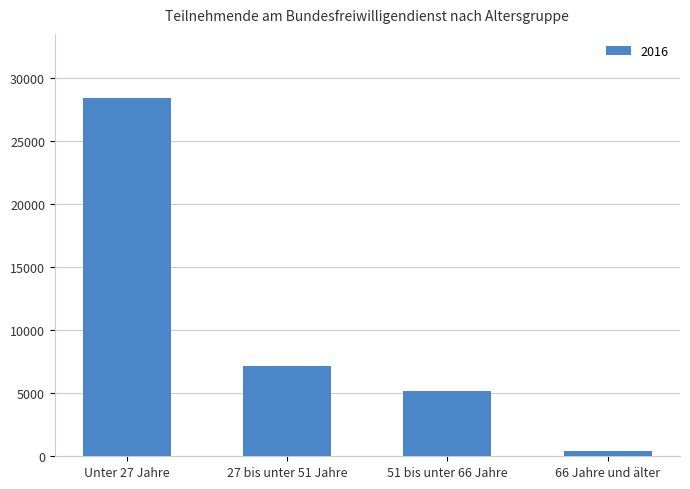

Count the number of data series in this chart.

1